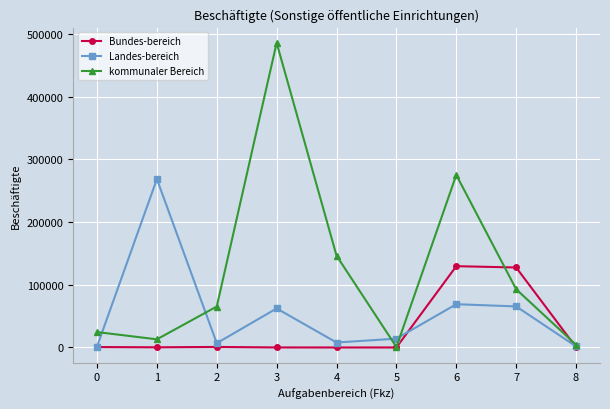

Is it true that Landes-bereich equals 62280 at 3?

True